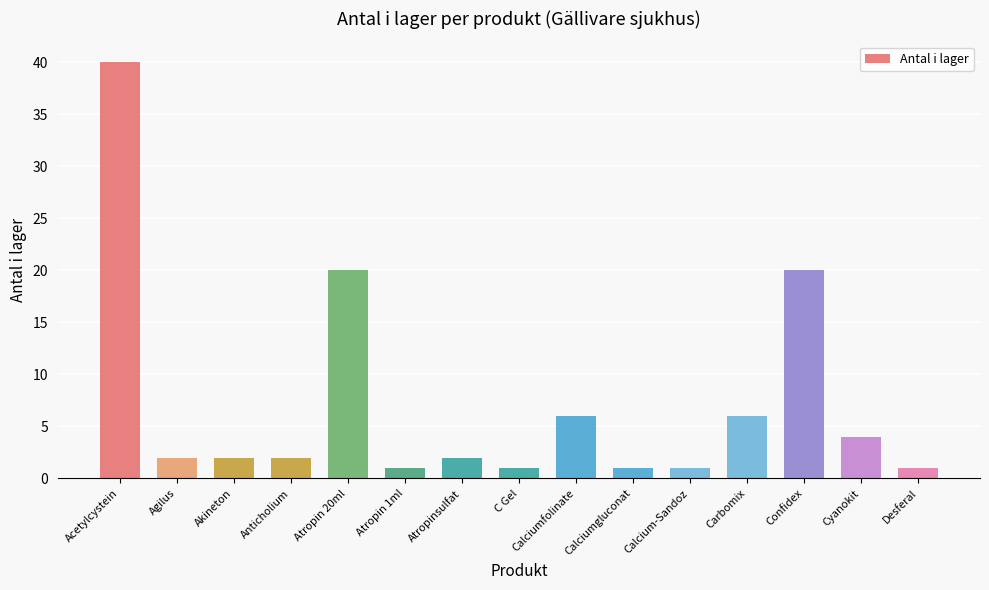

Which category has the highest value across all series?

Acetylcystein